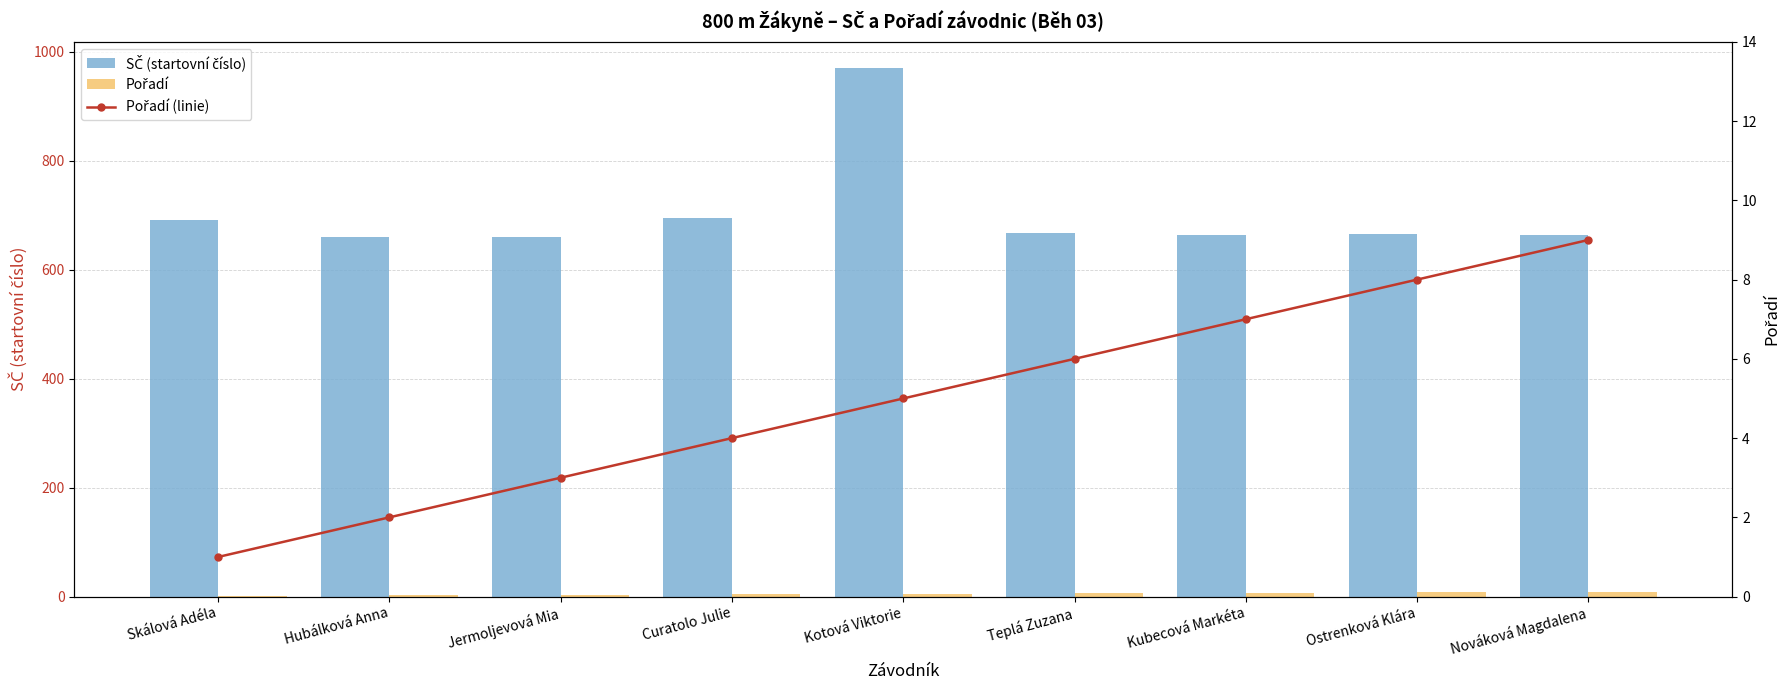

What is the difference between the Pořadí values at Jermoljevová Mia and Ostrenková Klára?

5